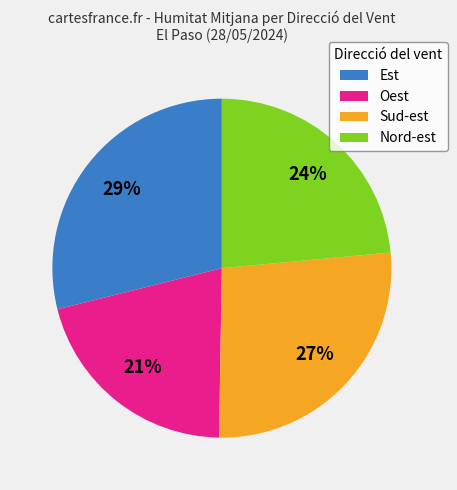

Do Est and Sud-est together represent more than half of the pie?

Yes